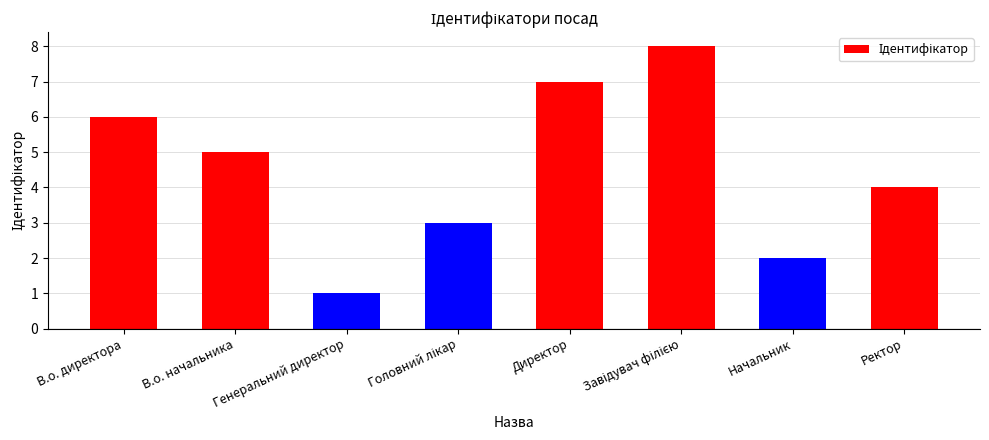

What is the ratio of the value at Директор to the value at В.о. начальника?

1.4